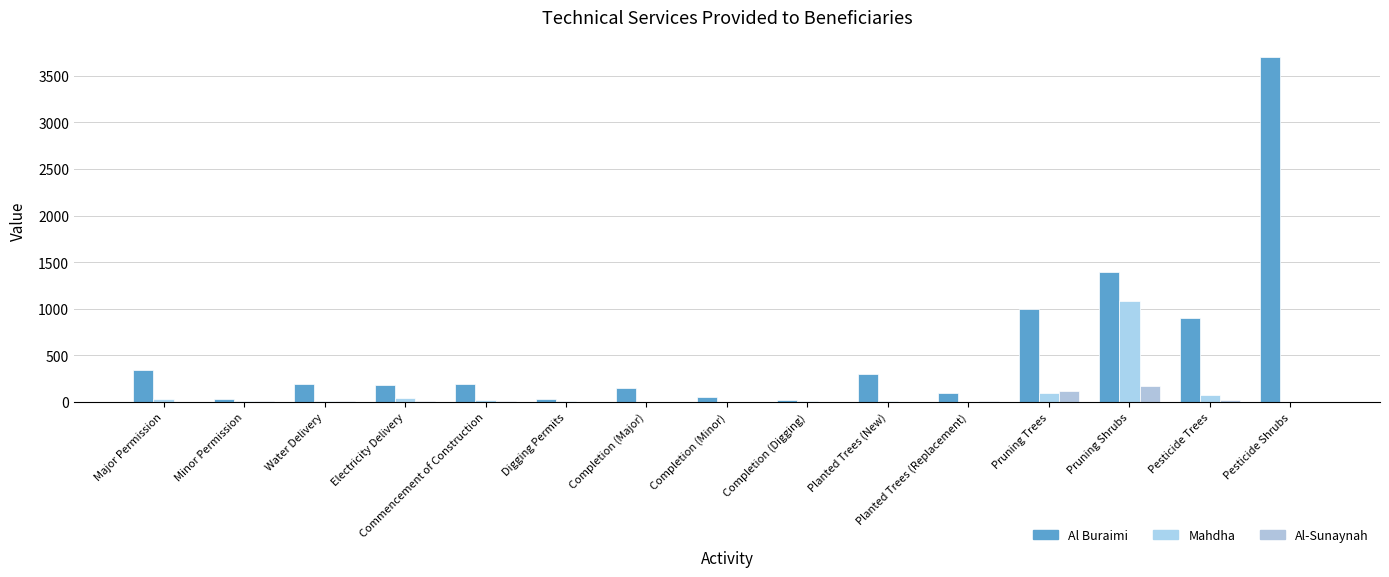

Reading left to right, extract all data points from this chart.

Al Buraimi: Major Permission=344	Minor Permission=36	Water Delivery=193	Electricity Delivery=186	Commencement of Construction=195	Digging Permits=31	Completion (Major)=151	Completion (Minor)=50	Completion (Digging)=26	Planted Trees (New)=300	Planted Trees (Replacement)=100	Pruning Trees=1000	Pruning Shrubs=1400	Pesticide Trees=900	Pesticide Shrubs=3700
Mahdha: Major Permission=35	Minor Permission=13	Water Delivery=16	Electricity Delivery=40	Commencement of Construction=22	Digging Permits=14	Completion (Major)=0	Completion (Minor)=0	Completion (Digging)=15	Planted Trees (New)=12	Planted Trees (Replacement)=0	Pruning Trees=100	Pruning Shrubs=1080	Pesticide Trees=80	Pesticide Shrubs=0
Al-Sunaynah: Major Permission=6	Minor Permission=7	Water Delivery=8	Electricity Delivery=10	Commencement of Construction=7	Digging Permits=4	Completion (Major)=3	Completion (Minor)=1	Completion (Digging)=6	Planted Trees (New)=0	Planted Trees (Replacement)=10	Pruning Trees=120	Pruning Shrubs=170	Pesticide Trees=25	Pesticide Shrubs=0